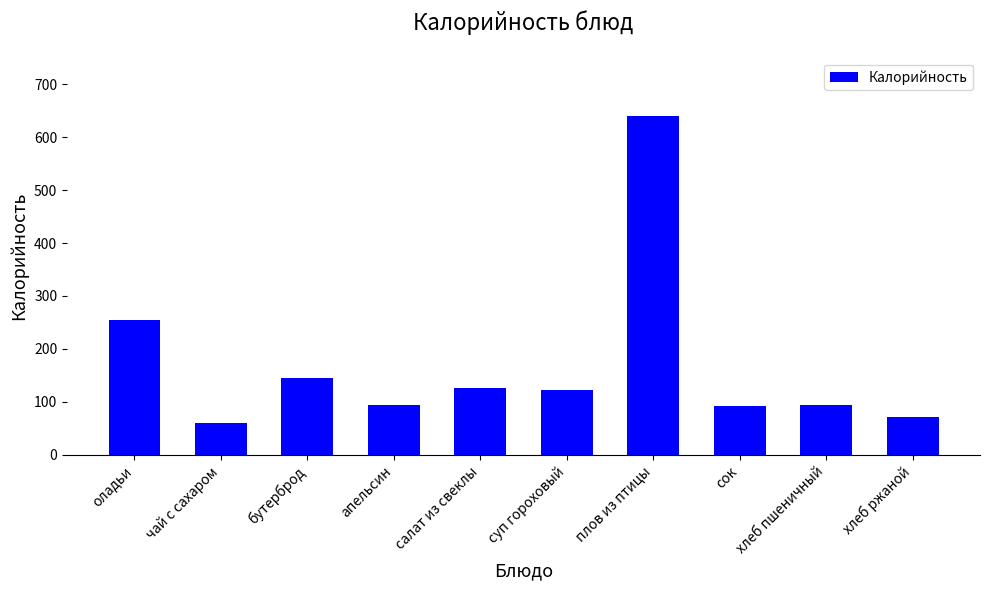

Count the number of data series in this chart.

1